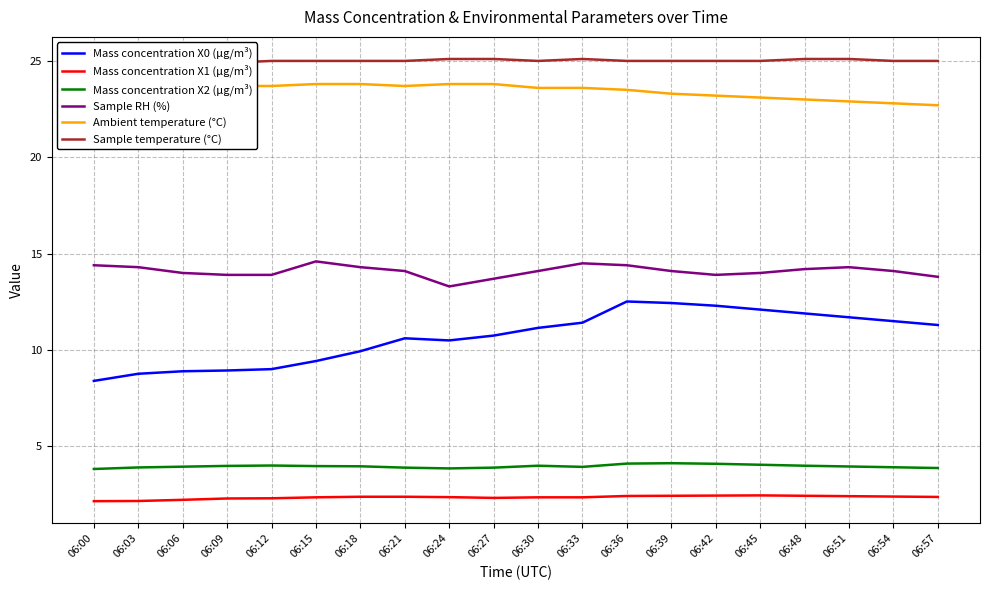

At which category does Mass concentration X1 (μg/m³) reach its first local valley?

06:27